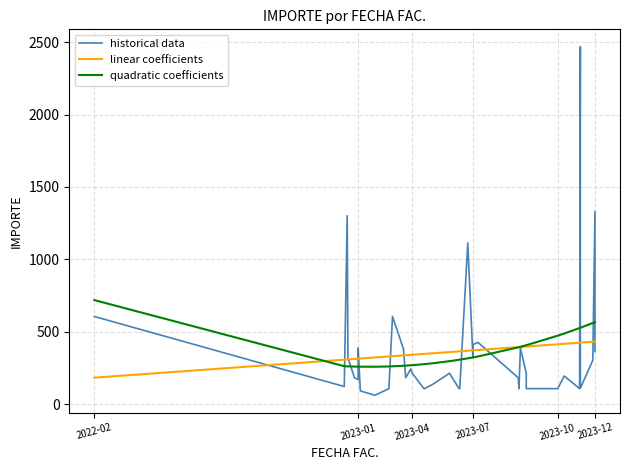

How many intersections are there between quadratic coefficients and linear coefficients?

2